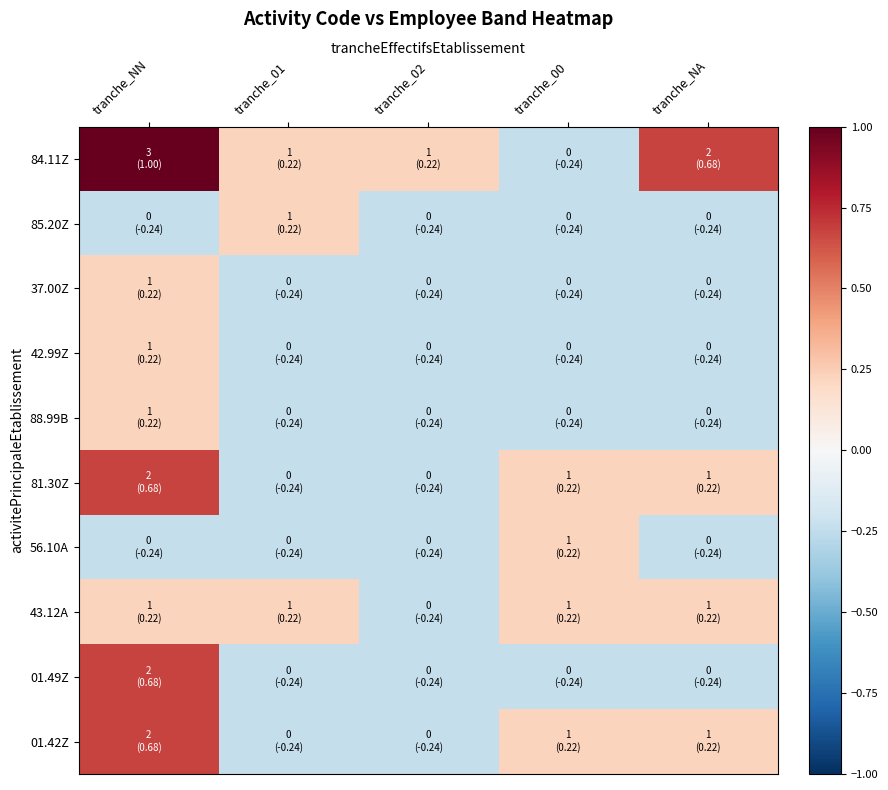

At tranche_NA, list the series in order from largest to smallest.

84.11Z, 81.30Z, 43.12A, 01.42Z, 85.20Z, 37.00Z, 42.99Z, 88.99B, 56.10A, 01.49Z